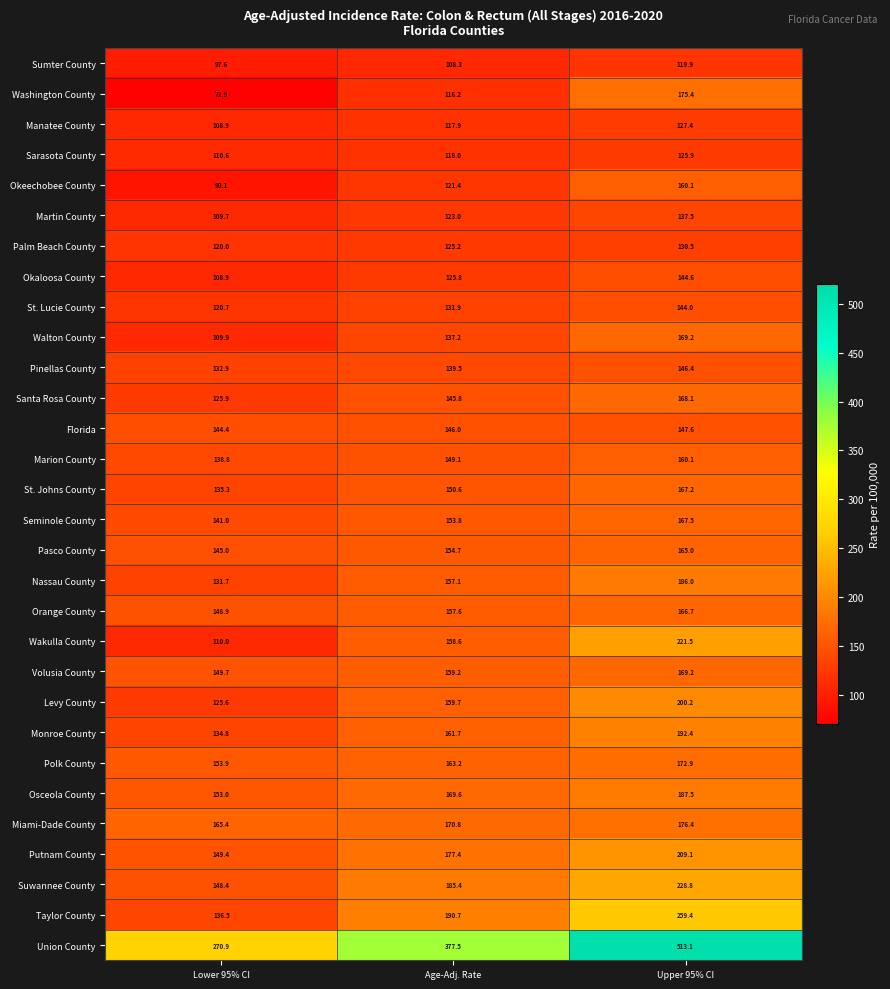

How many data points does each series have?

3